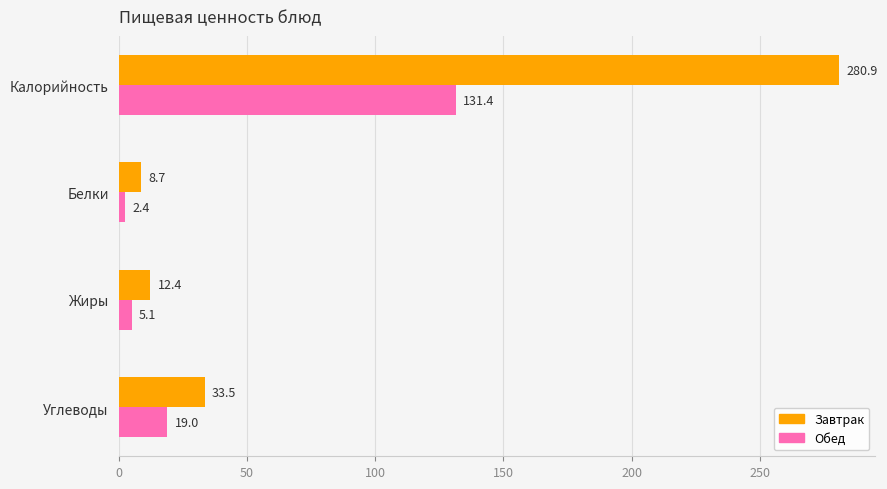

How many data points does each series have?

4